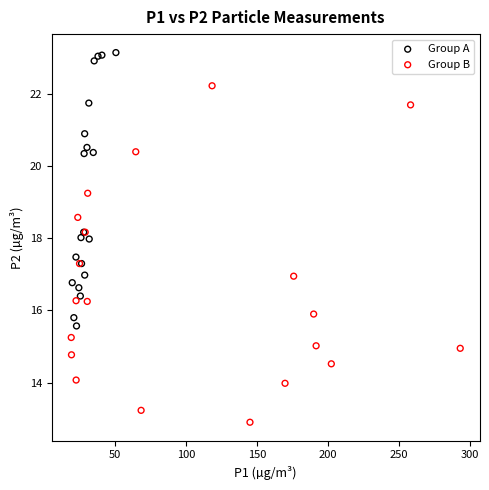

Which series has the largest Y range (max minus min)?

Group B